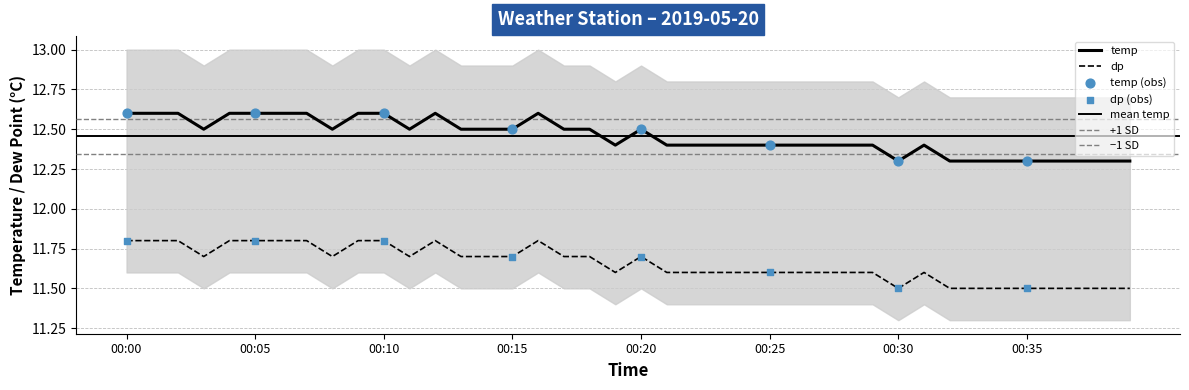

Which series has the widest spread of Y values?

dp